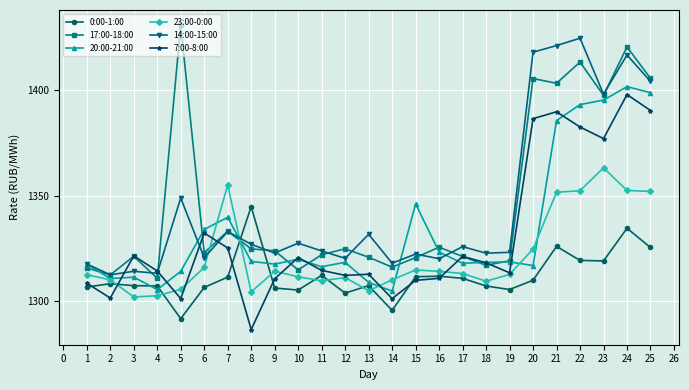

What is the difference between the highest and lowest values at 8?

58.2